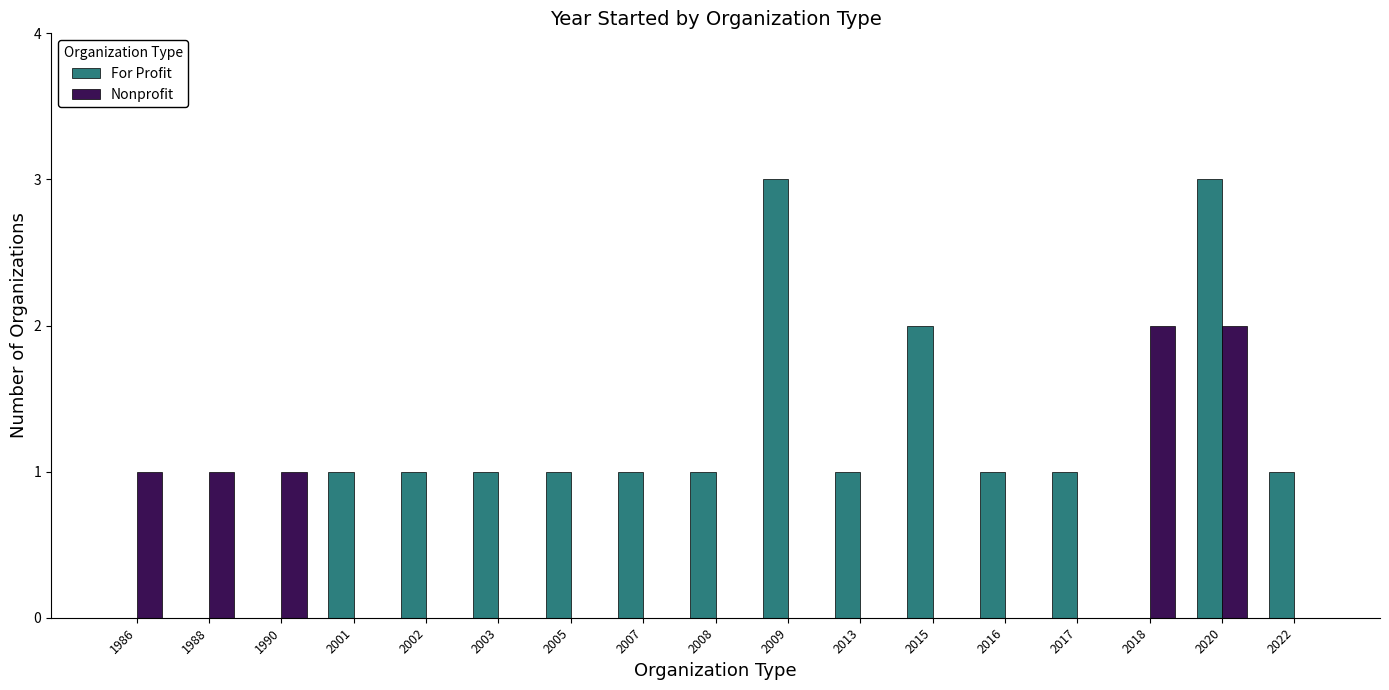

What is the greatest value displayed?

3